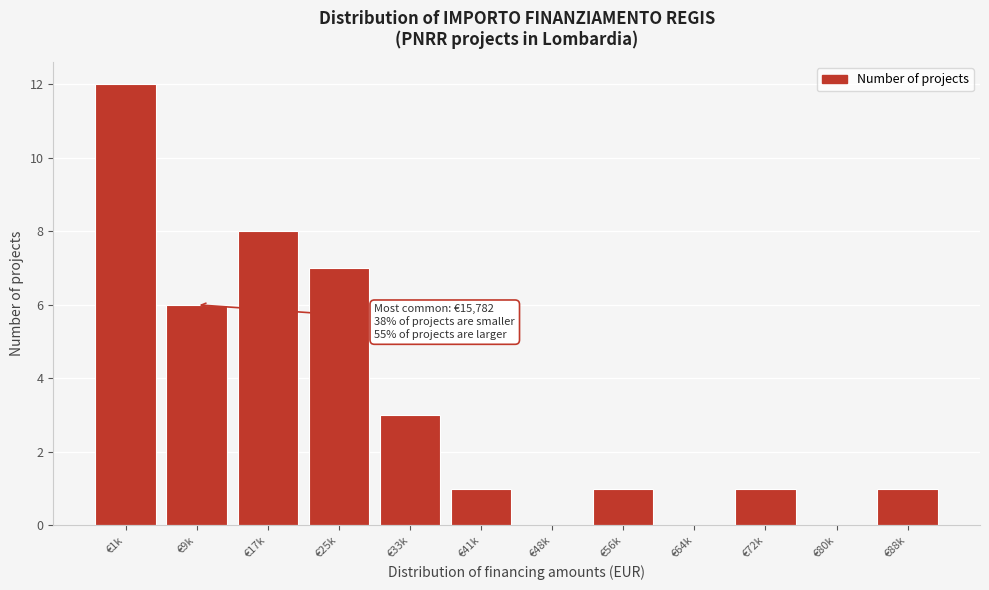

Reading left to right, transcribe all the data shown in this chart.

€1k=12	€9k=6	€17k=8	€25k=7	€33k=3	€41k=1	€48k=0	€56k=1	€64k=0	€72k=1	€80k=0	€88k=1